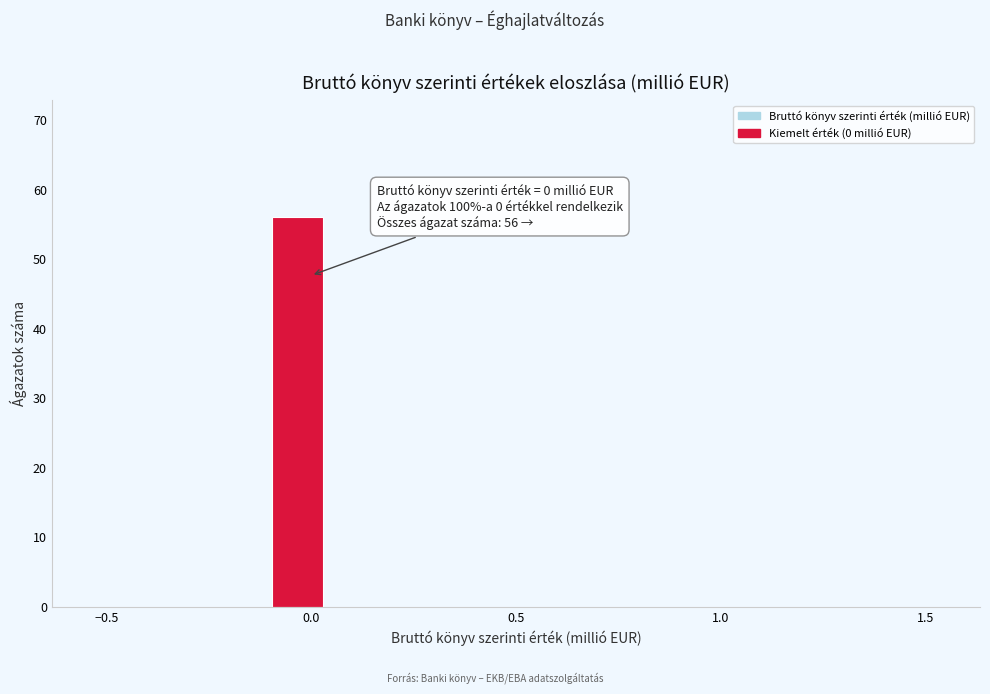

Around what value on the x-axis is the tallest bar? Give the approximate position of its centre, as read against the axis.

-0.05